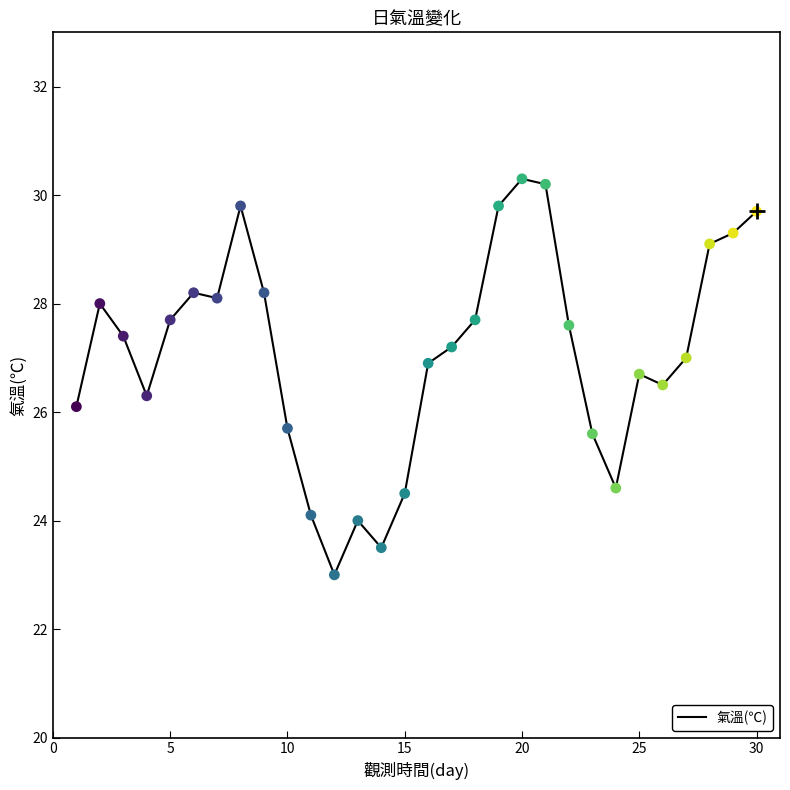

What is the smallest value displayed?

23.0